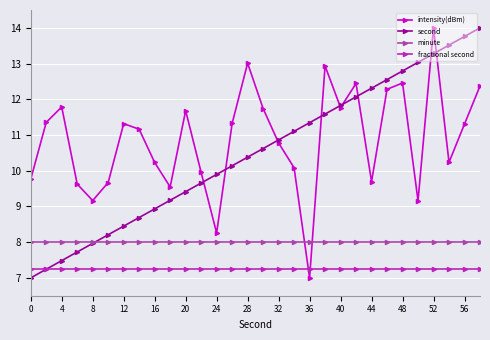

In intensity(dBm), how many points are higher than both neighbors (excluding endpoints)?

8